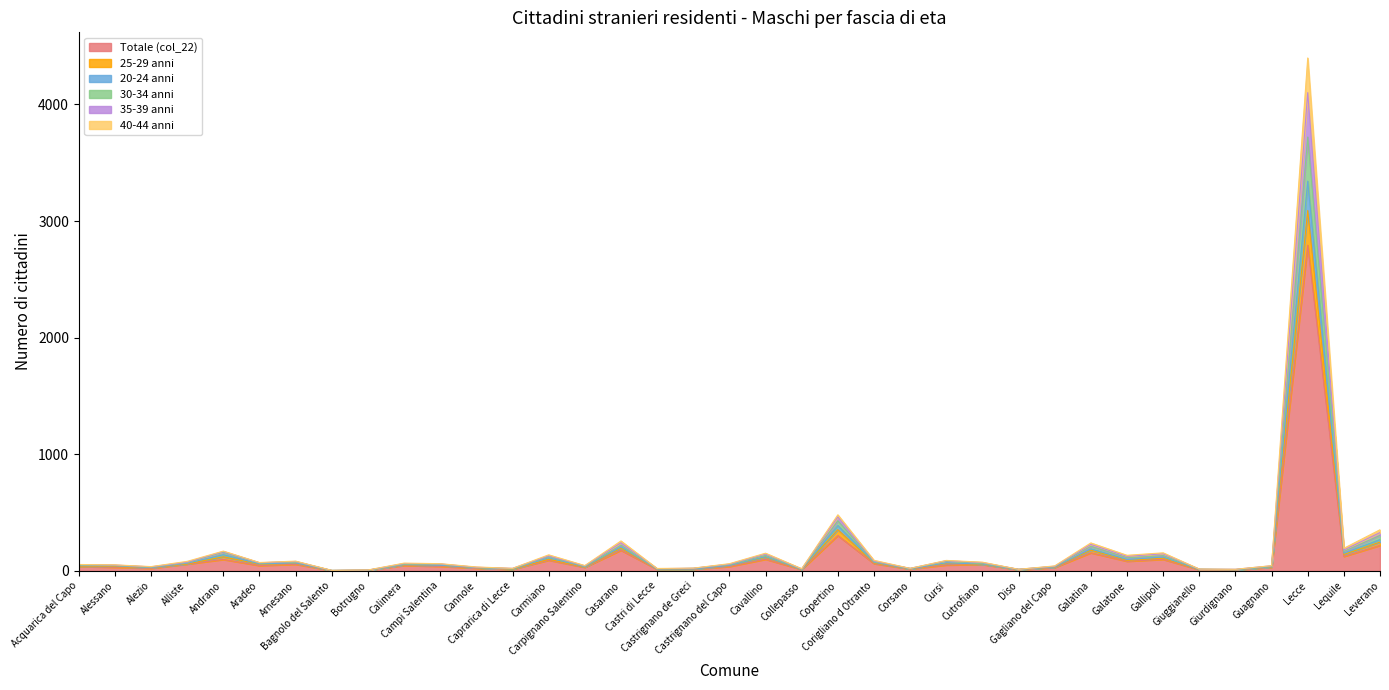

At how many categories does at least one series exceed 2577?

1